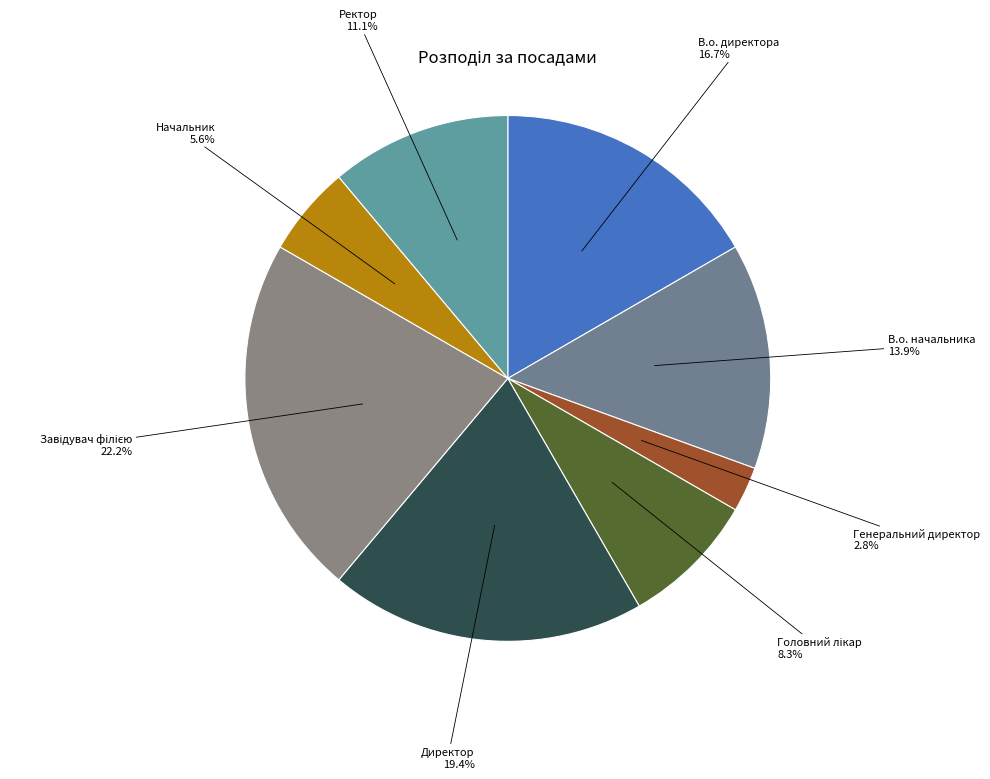

Which has a higher value, В.о. начальника or В.о. директора?

В.о. директора